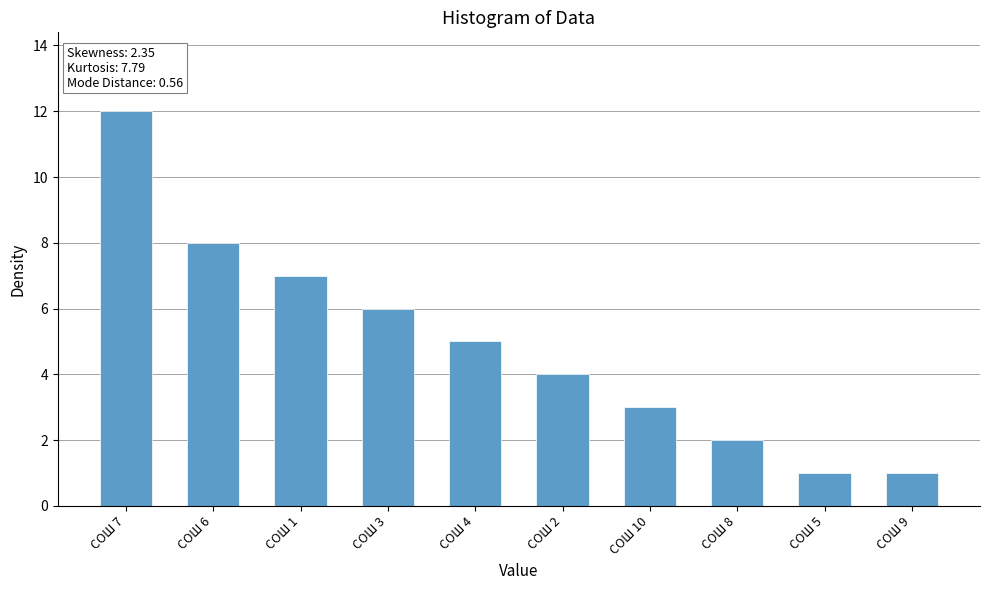

The value at СОШ 4 is 2. True or false?

False